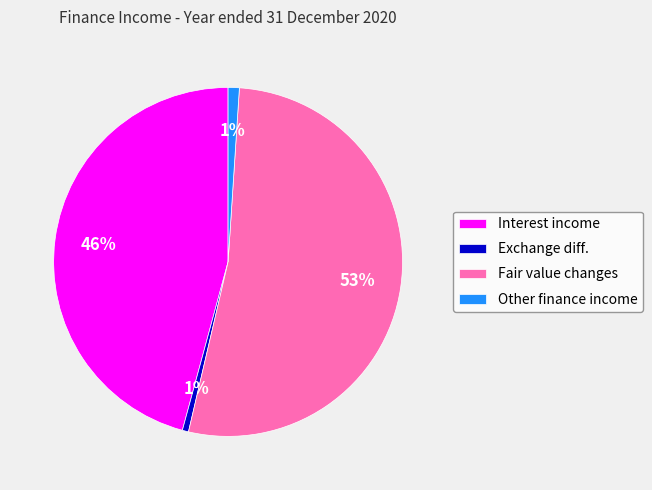

What percentage is the Interest income slice, to the nearest percent?

46%